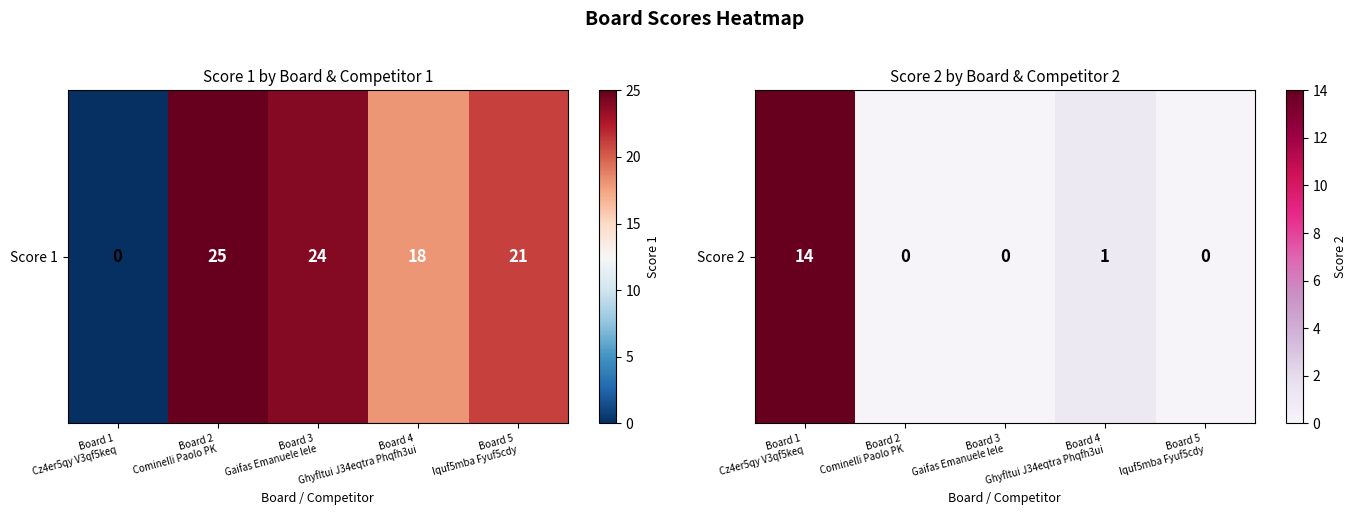

How many data points does each series have?

5